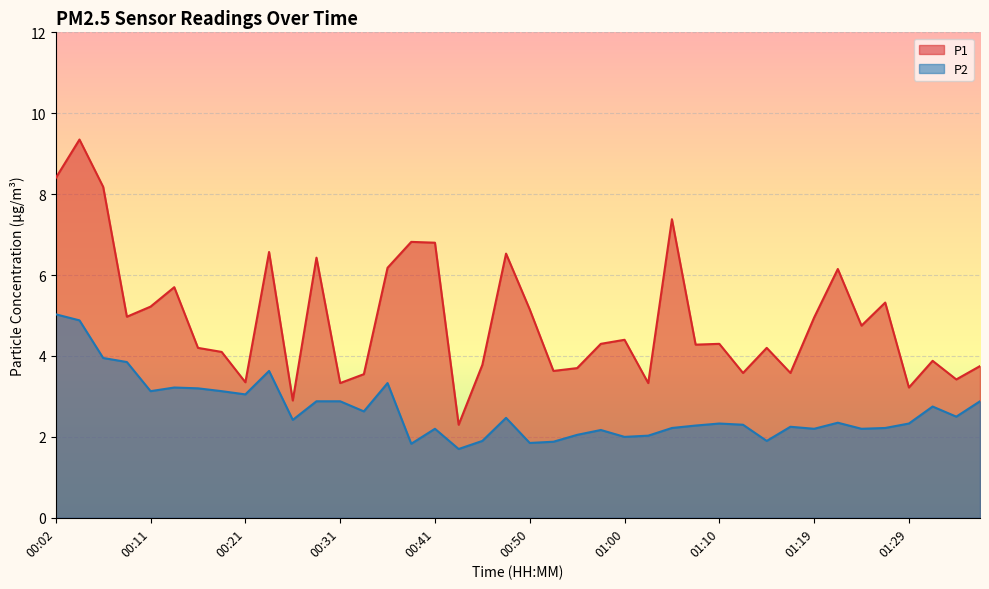

How many data points in P2 are above 2?

33